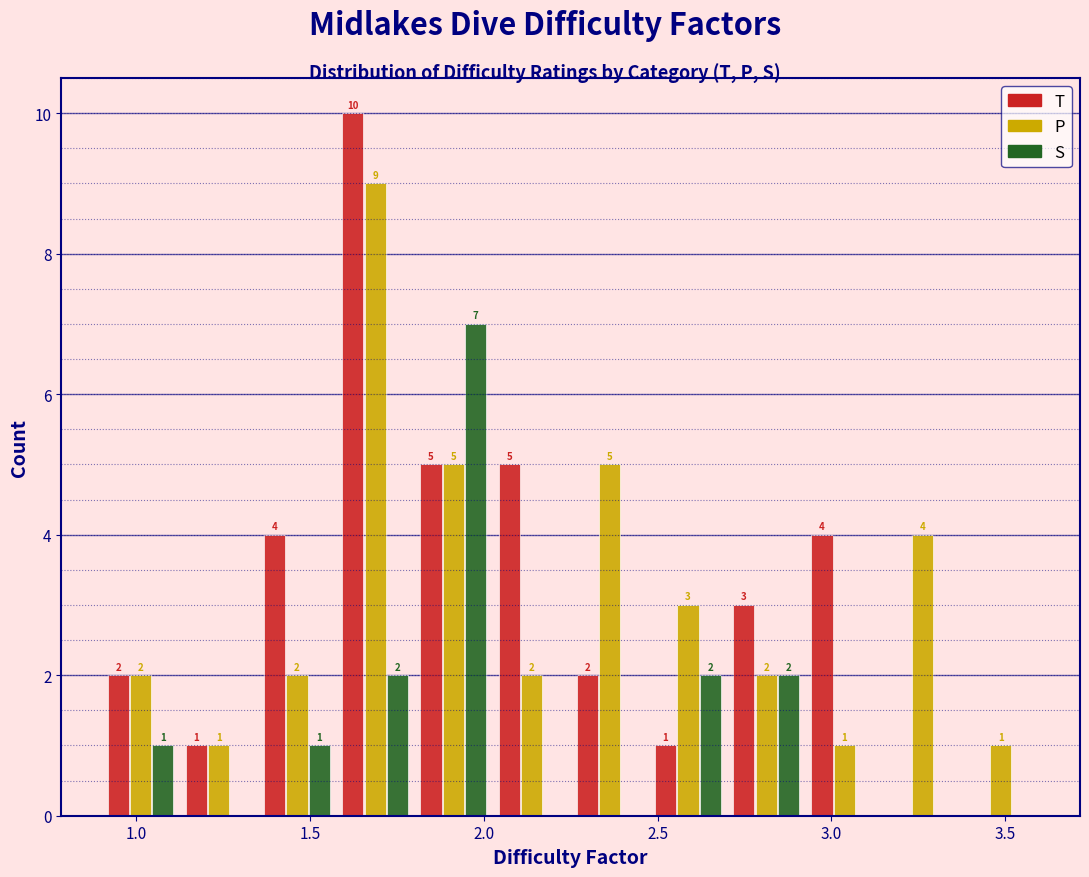

In the T series, which range on the x-axis has the tallest bar?

1.575 to 1.800